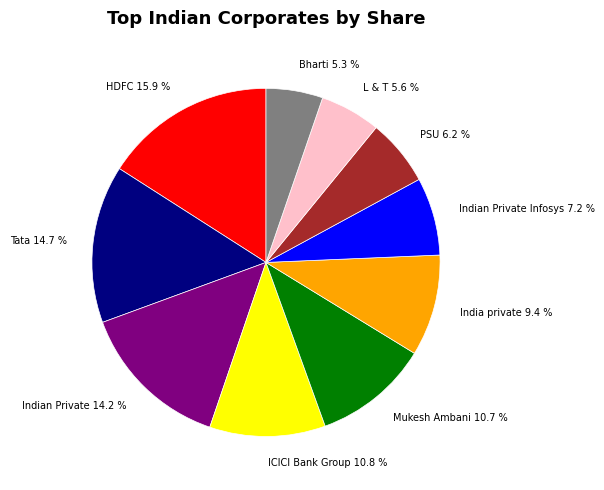

How many segments does this pie chart have?

10